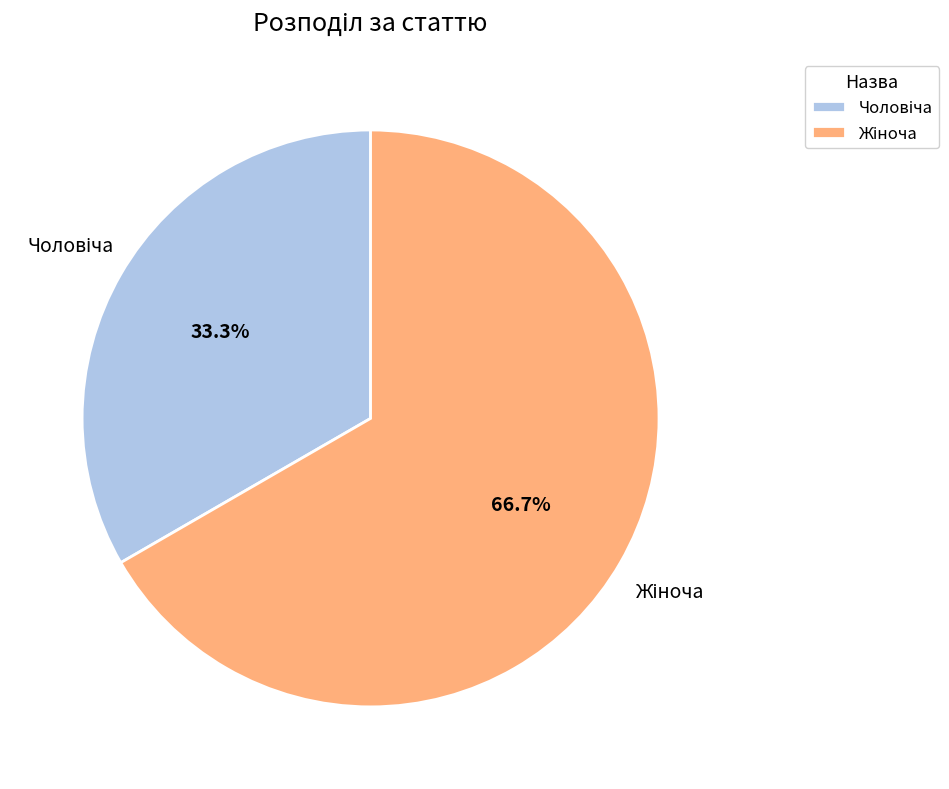

Is there a majority slice in this chart?

Yes